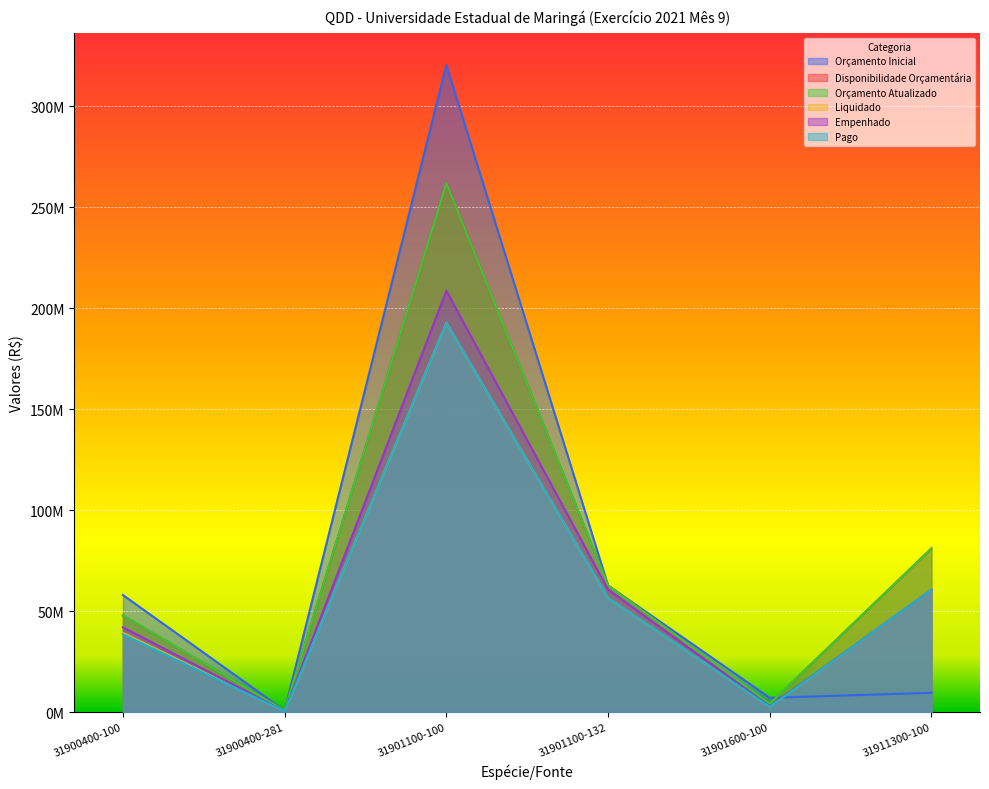

How many data points in Liquidado are above 56?

3